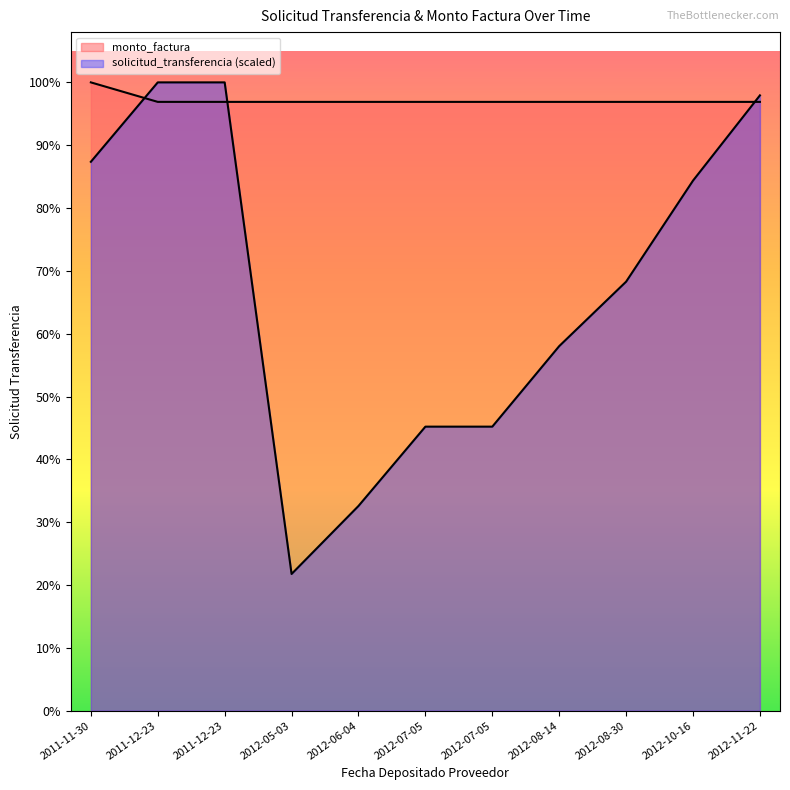

True or false: solicitud_transferencia has more than 0 interior local peaks.

False